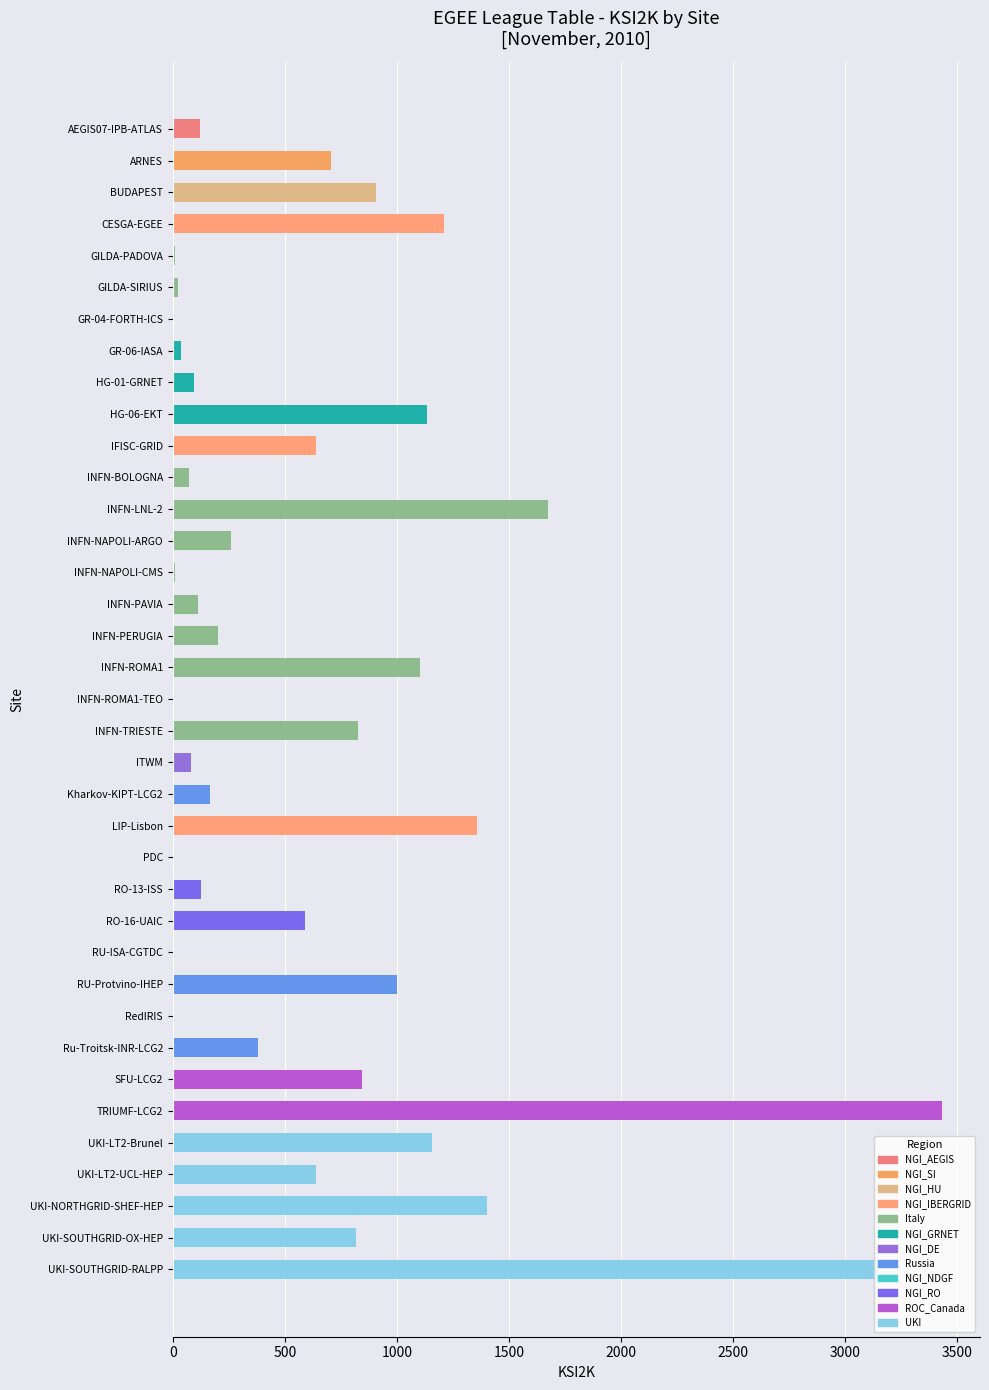

Which has a higher value, UKI-SOUTHGRID-OX-HEP or LIP-Lisbon?

LIP-Lisbon